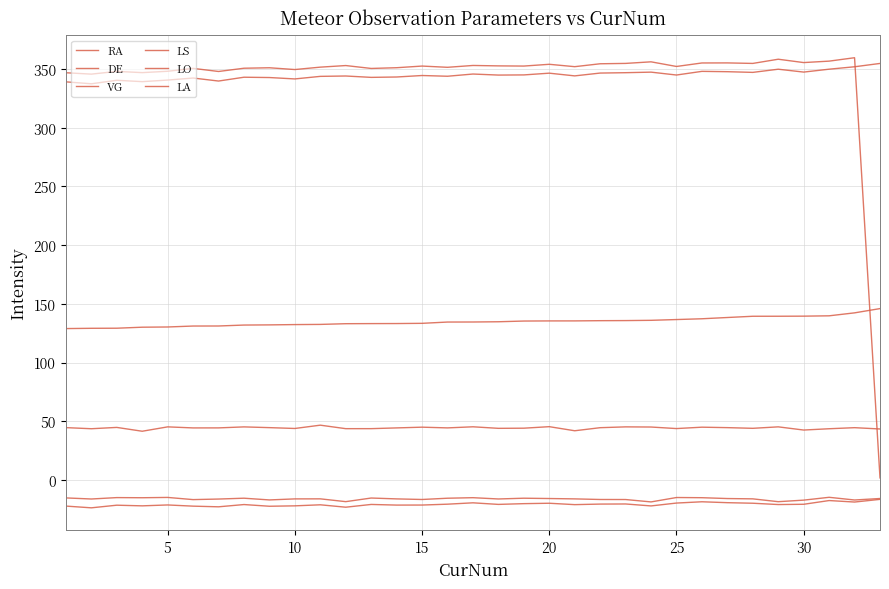

Which series has the widest spread of values?

RA